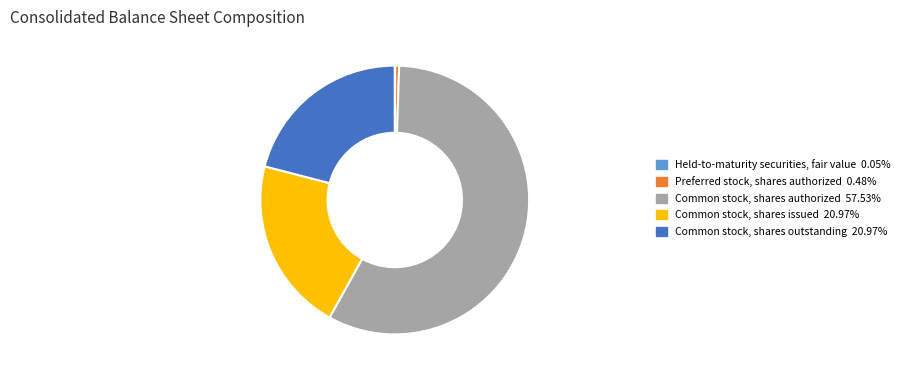

Is it true that Common stock, shares issued is 36% of the pie?

False